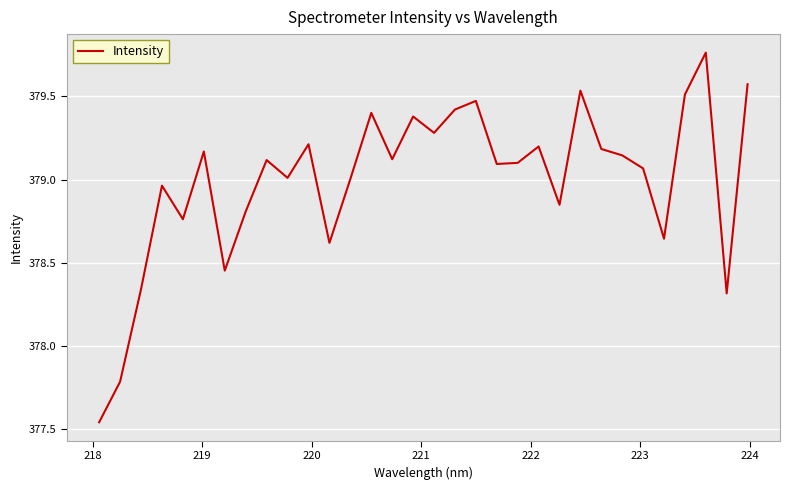

What is the difference between the maximum and minimum values?

2.2